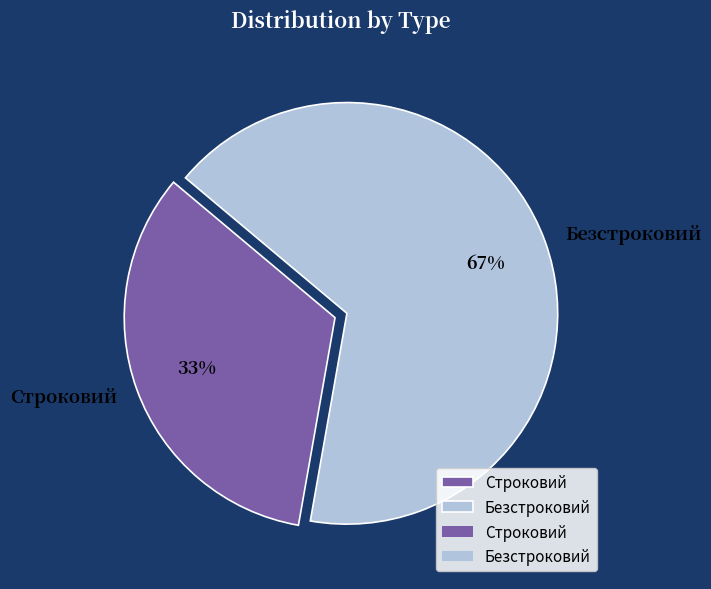

What percentage is the Безстроковий slice, to the nearest percent?

67%